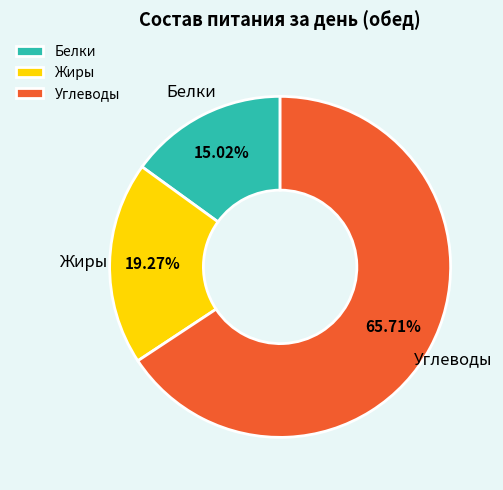

Which has a higher value, Углеводы or Белки?

Углеводы